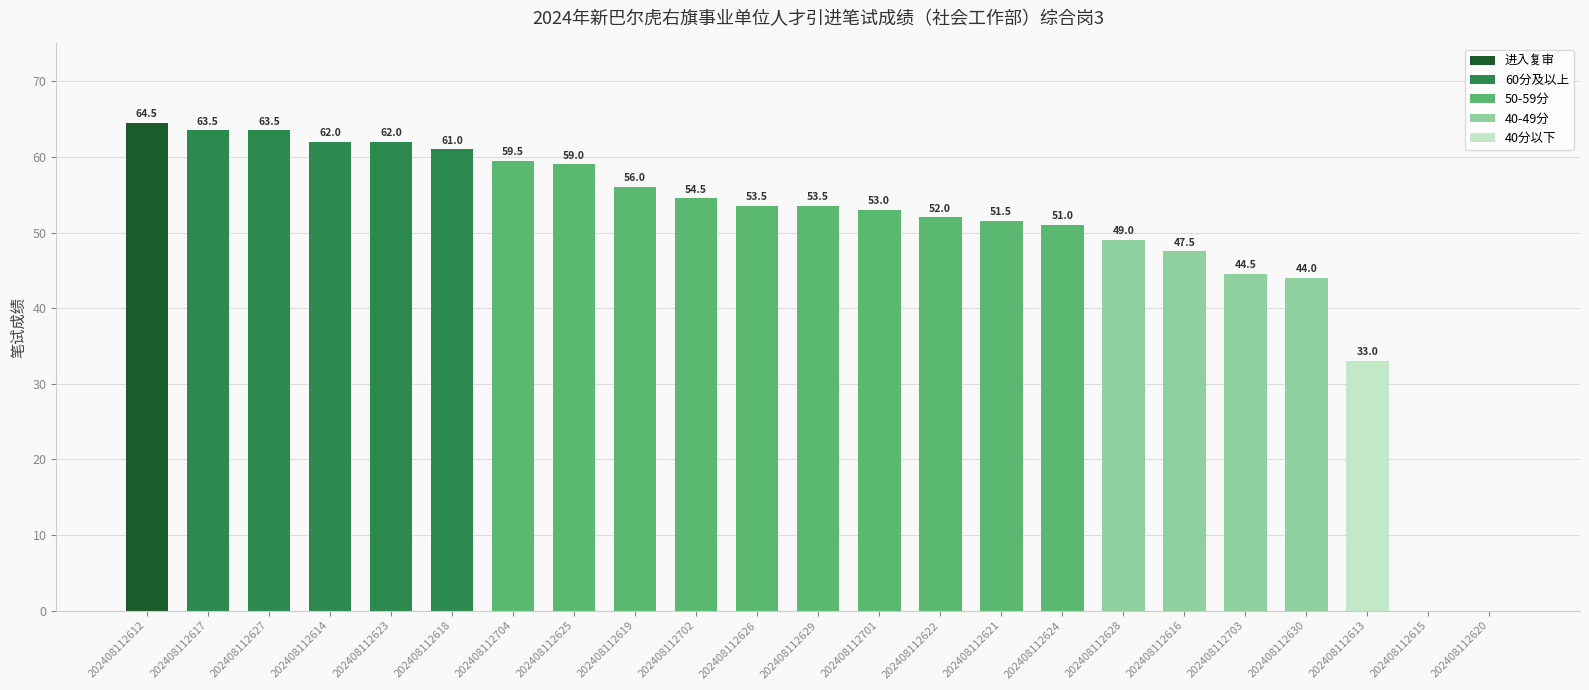

Reading left to right, list all the values displayed in this chart.

64.5	63.5	63.5	62.0	62.0	61.0	59.5	59.0	56.0	54.5	53.5	53.5	53.0	52.0	51.5	51.0	49.0	47.5	44.5	44.0	33.0	0.0	0.0